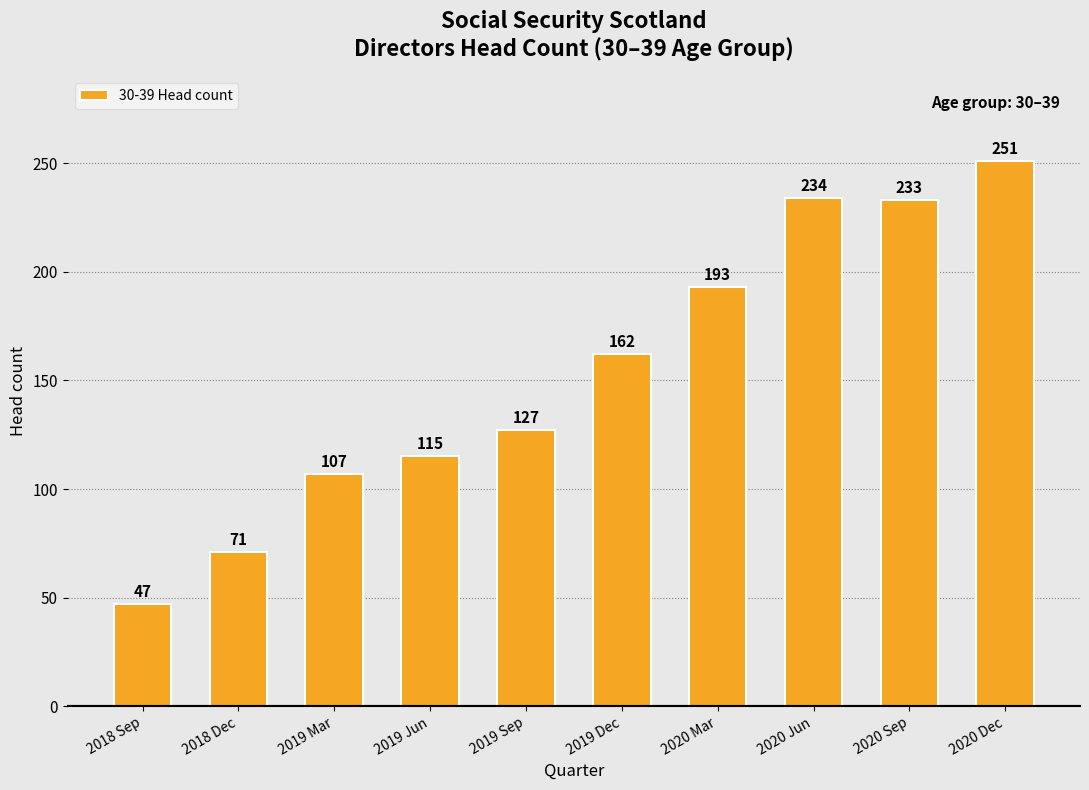

What position from the left is 2018 Sep?

1